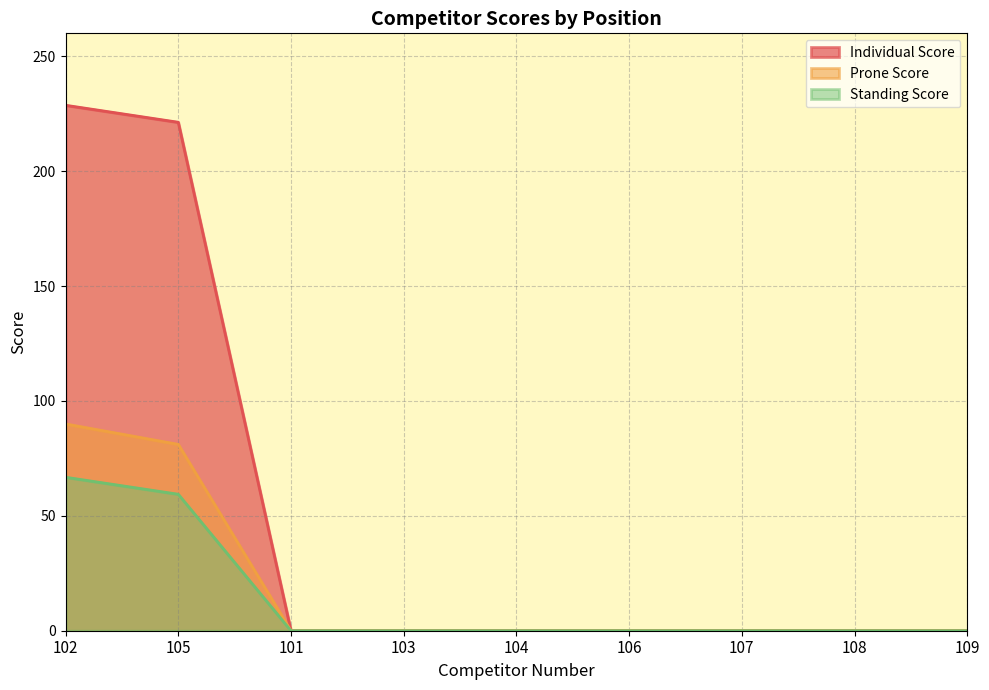

Reading right to left, extract all data points from this chart.

Individual Score: 0.0	0.0	0.0	0.0	0.0	0.0	0.0	221.3	228.7
Prone Score: 0.0	0.0	0.0	0.0	0.0	0.0	0.0	81.1	90.0
Standing Score: 0.0	0.0	0.0	0.0	0.0	0.0	0.0	59.4	66.8